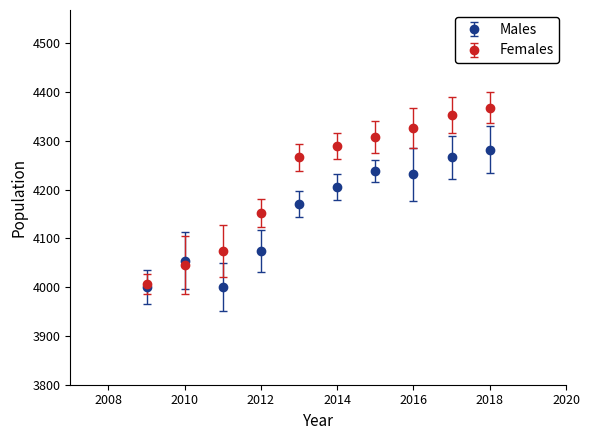

Which series has the largest range (max minus min)?

Females